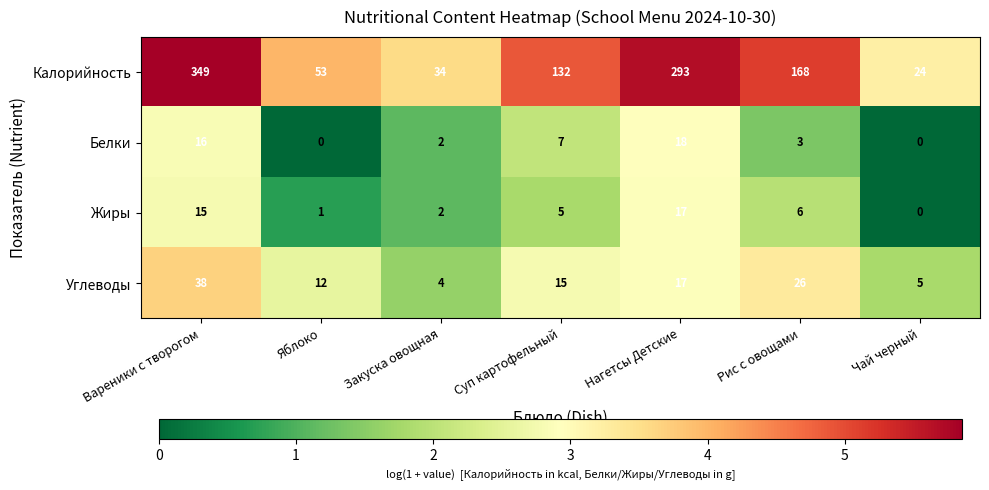

What is the difference between the Калорийность values at Вареники с творогом and Закуска овощная?

315